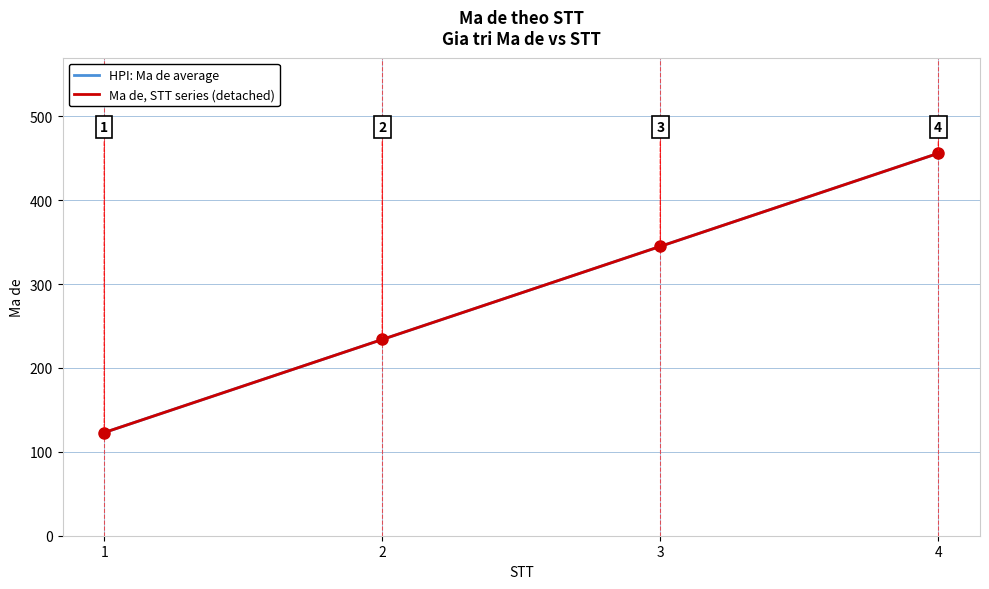

How many lines are shown in the chart?

2